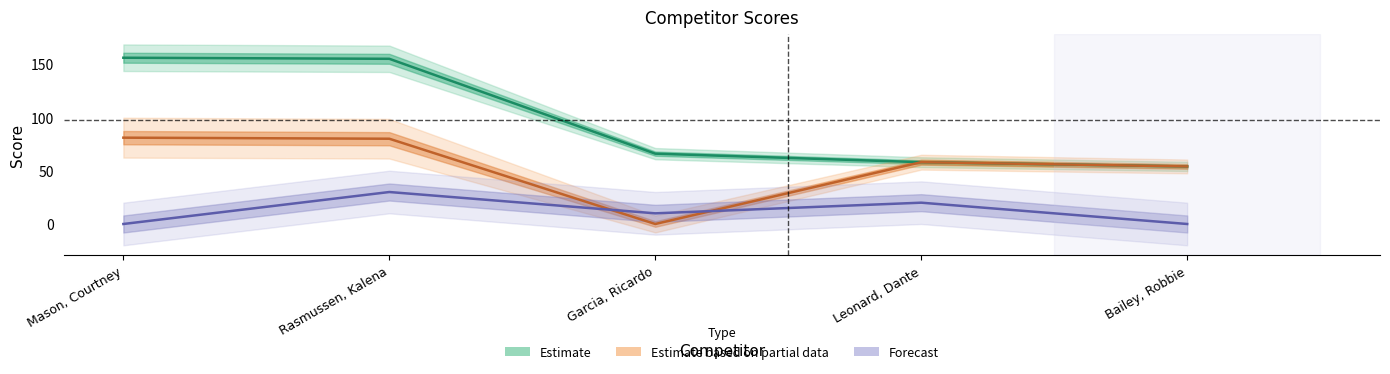

What is the maximum value for Forecast?

30